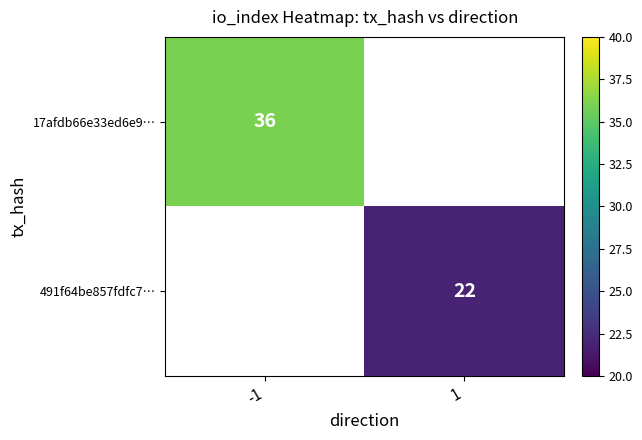

At how many categories does at least one series exceed 27?

1